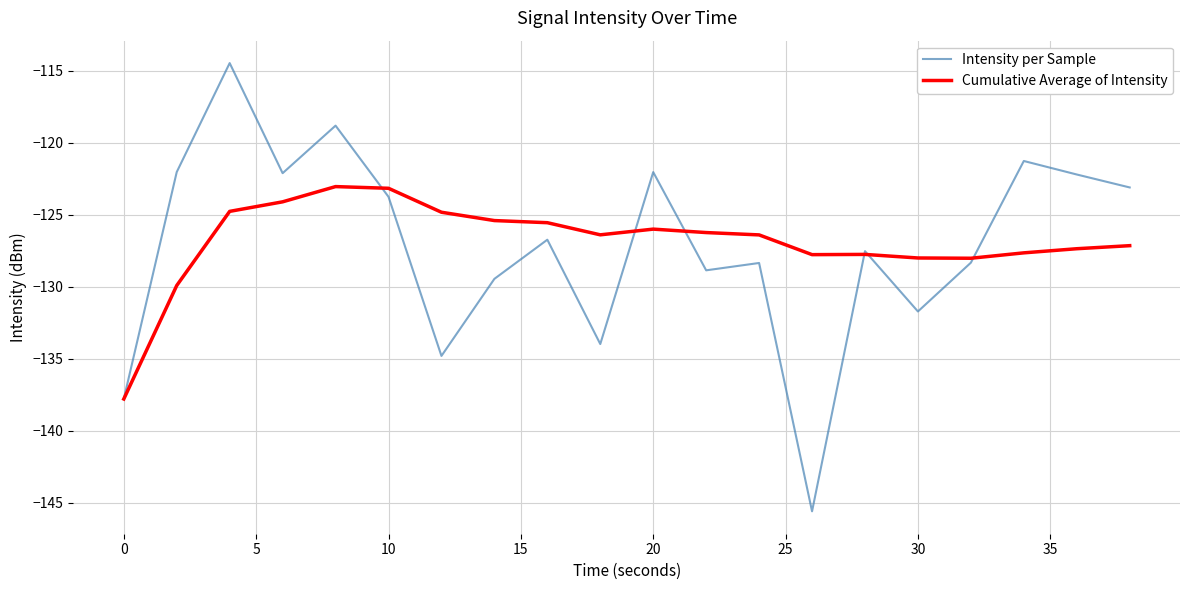

Which series has the largest total across all categories?

Cumulative Average of Intensity